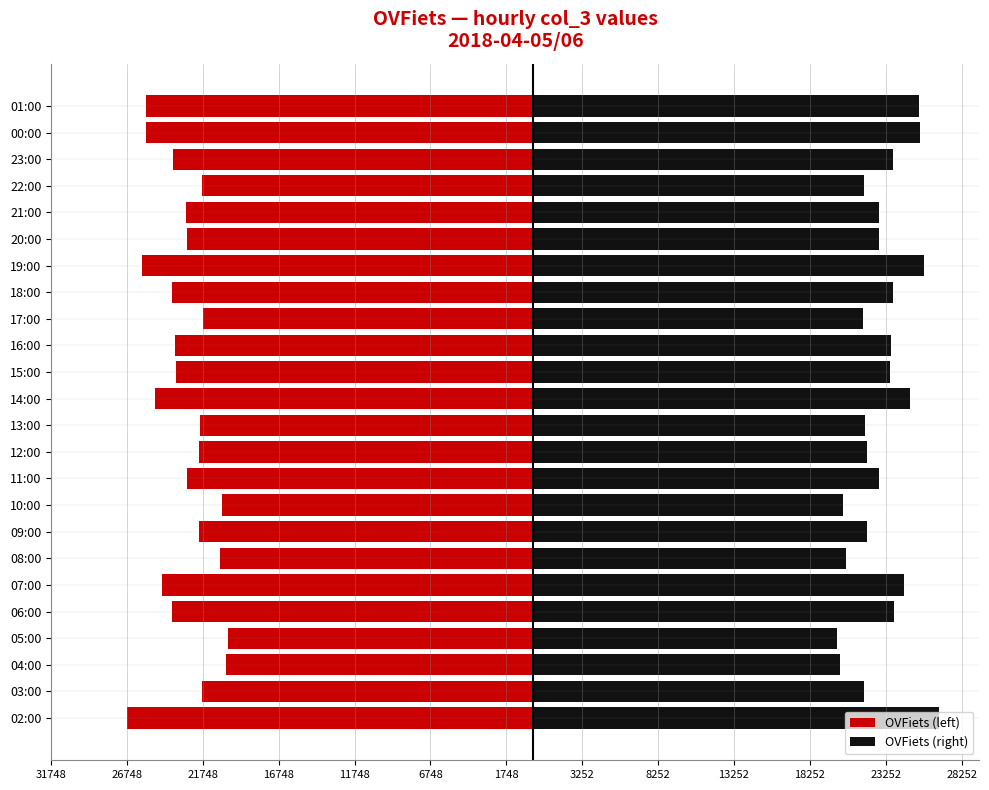

Reading left to right, extract all data points from this chart.

OVFiets (left): -26748	-21820	-20235	-20062	-23767	-24463	-20611	-22015	-20456	-22803	-22030	-21919	-24880	-23530	-23581	-21752	-23755	-25774	-22788	-22838	-21818	-23715	-25491	-25477
OVFiets (right): 26748	21820	20235	20062	23767	24463	20611	22015	20456	22803	22030	21919	24880	23530	23581	21752	23755	25774	22788	22838	21818	23715	25491	25477